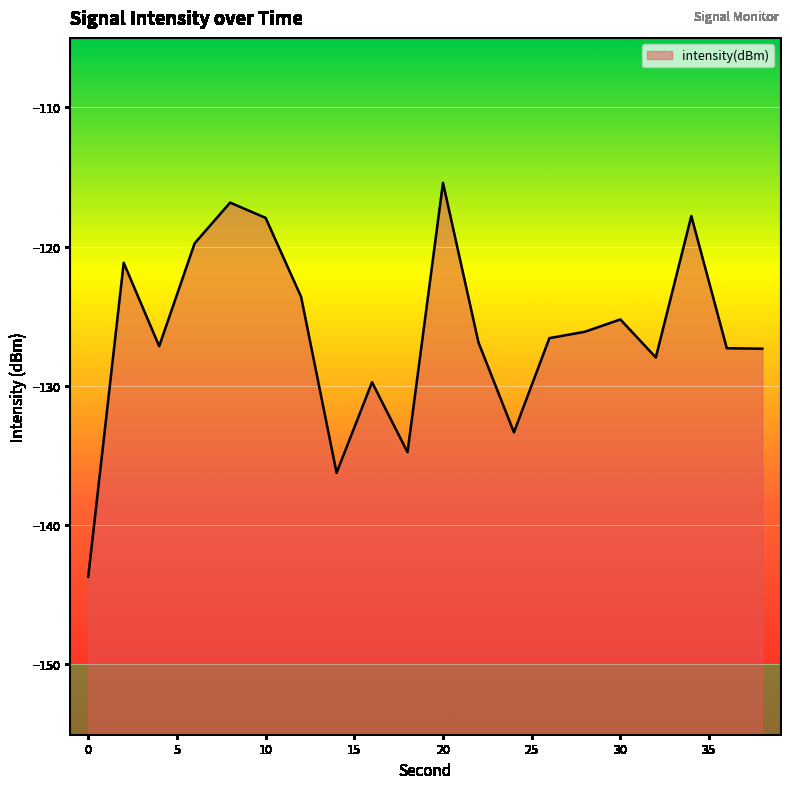

Reading left to right, transcribe all the data shown in this chart.

-143.7	-121.2	-127.2	-119.8	-116.8	-117.9	-123.6	-136.3	-129.7	-134.8	-115.4	-126.9	-133.3	-126.6	-126.1	-125.2	-128.0	-117.8	-127.3	-127.3